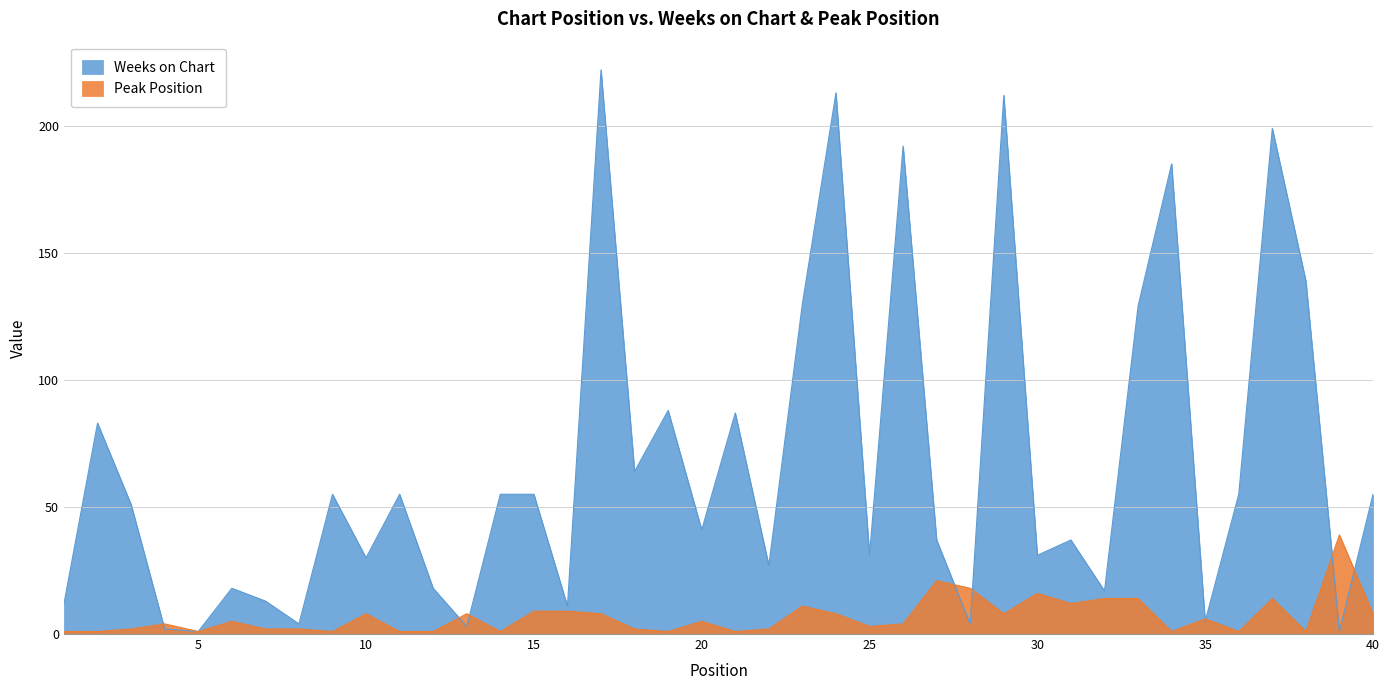

Reading left to right, extract all data points from this chart.

Weeks on Chart: 12	83	51	2	1	18	13	4	55	30	55	18	3	55	55	11	222	64	88	41	87	27	130	213	31	192	37	4	212	31	37	17	129	185	5	55	199	139	1	55
Peak Position: 1	1	2	4	1	5	2	2	1	8	1	1	8	1	9	9	8	2	1	5	1	2	11	8	3	4	21	18	8	16	12	14	14	1	6	1	14	1	39	8